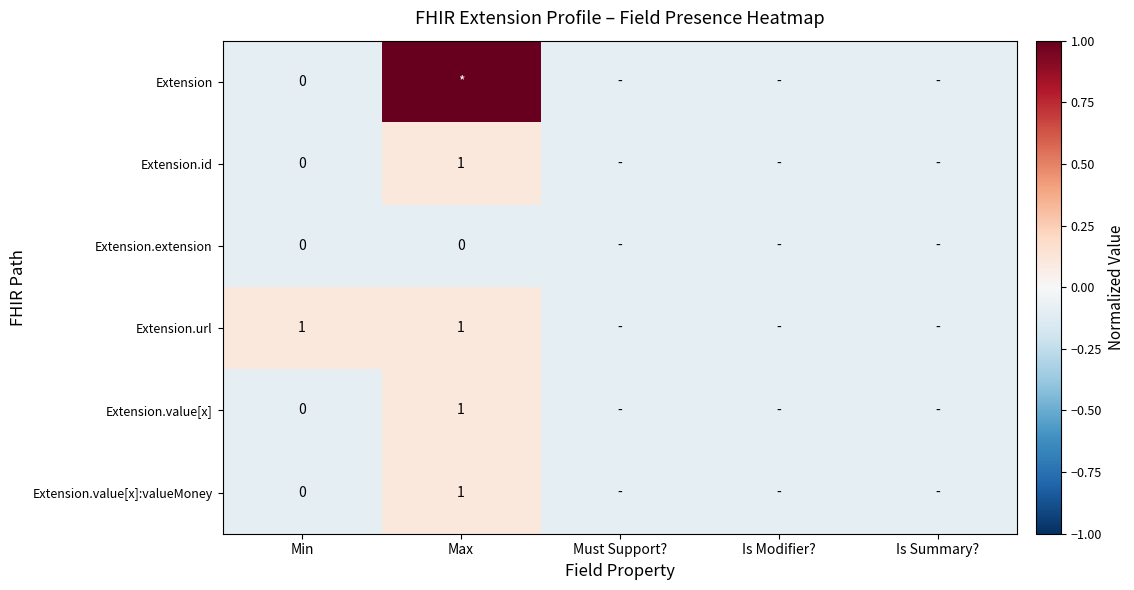

Is the value of Extension.extension at Min greater than the value of Extension.value[x] at Max?

No